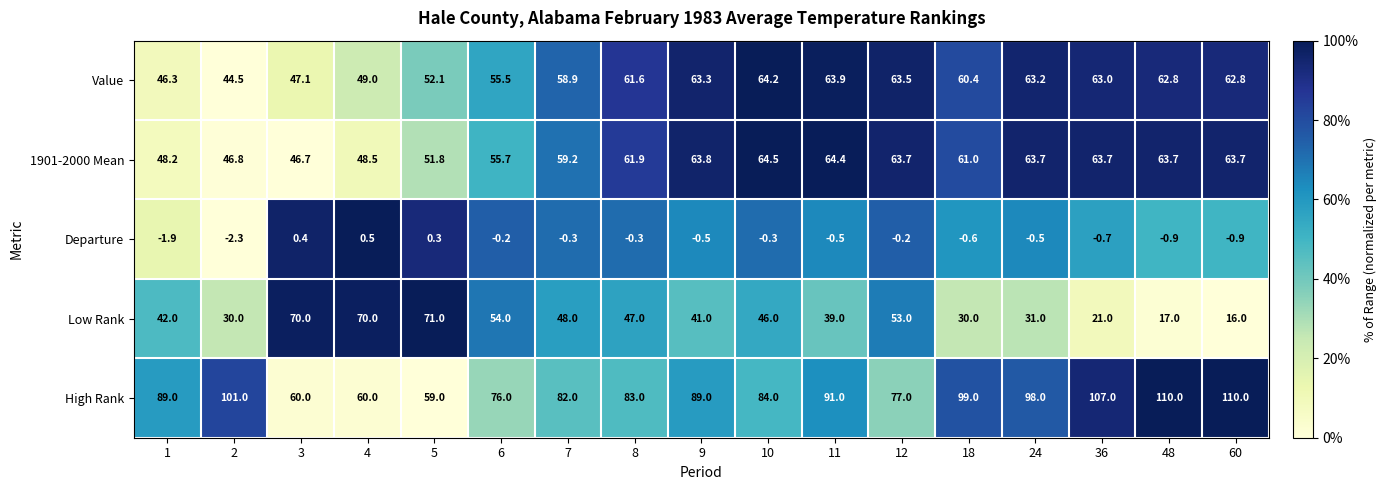

What is the sum of the High Rank values at 6 and 1?

165.0